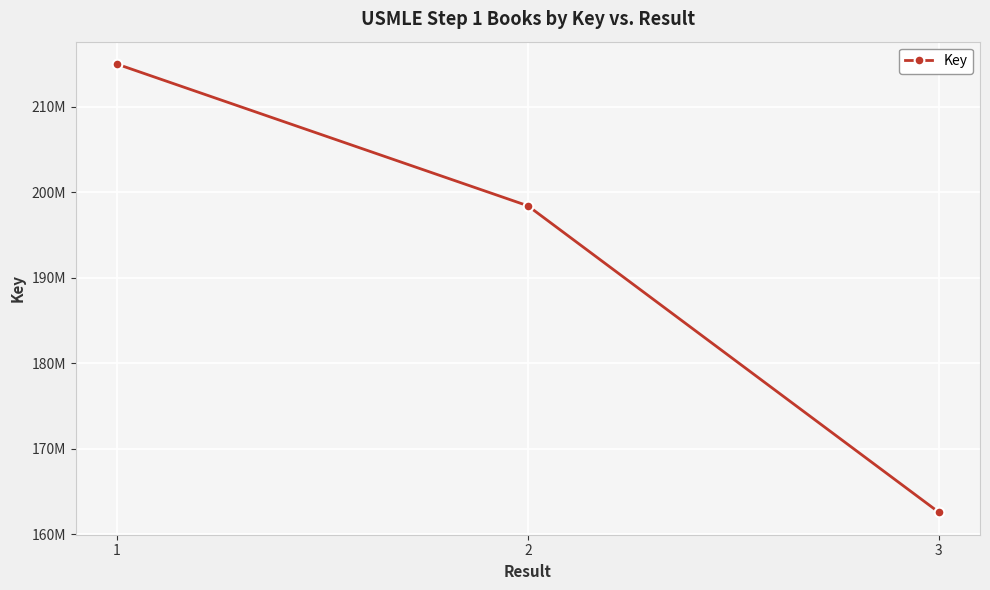

Does the chart have visible grid lines?

Yes